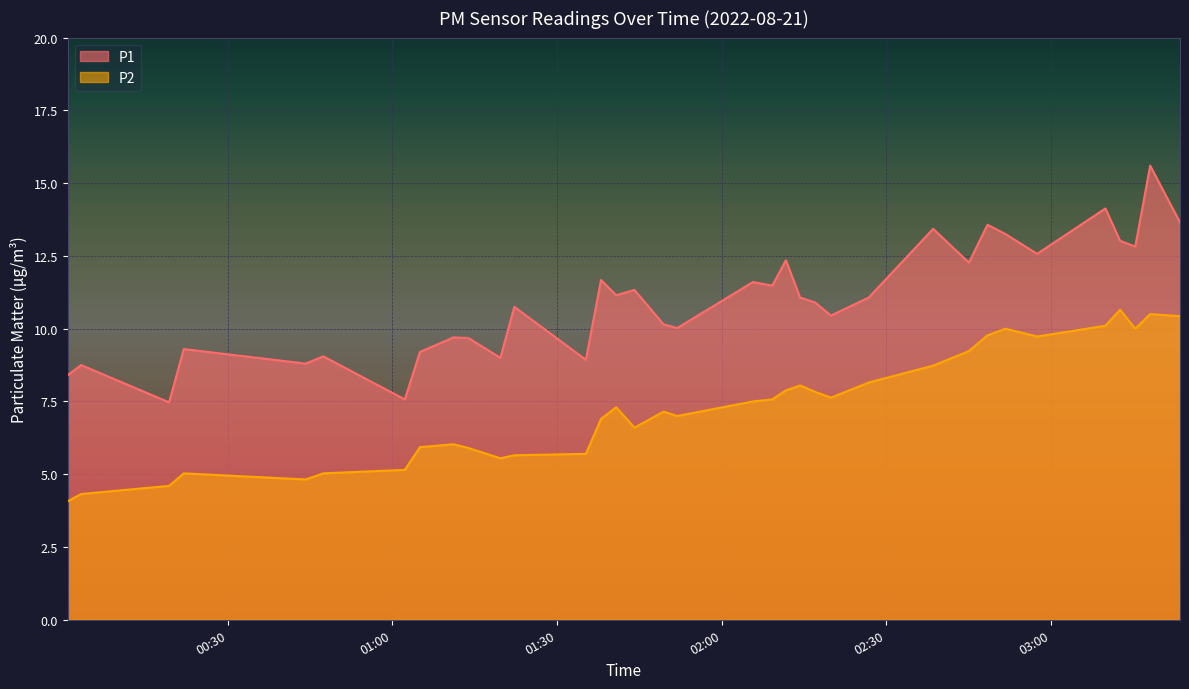

Which series has the largest total across all categories?

P1